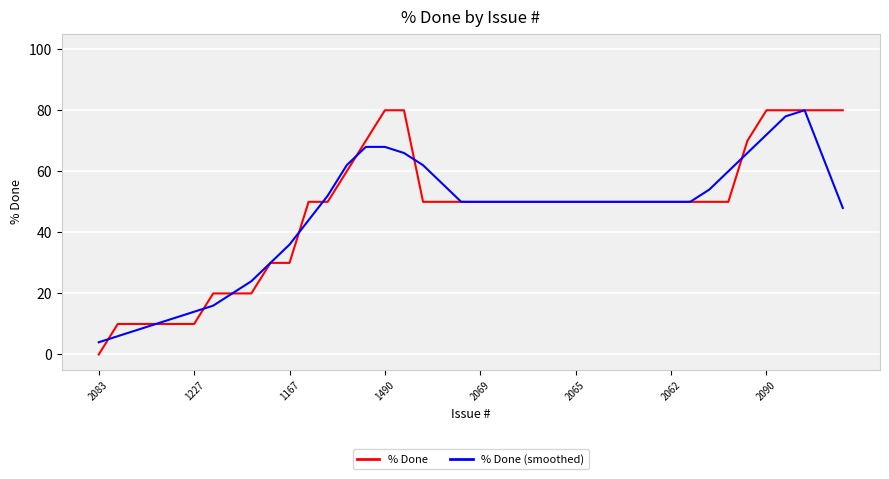

What is the greatest value displayed?

80